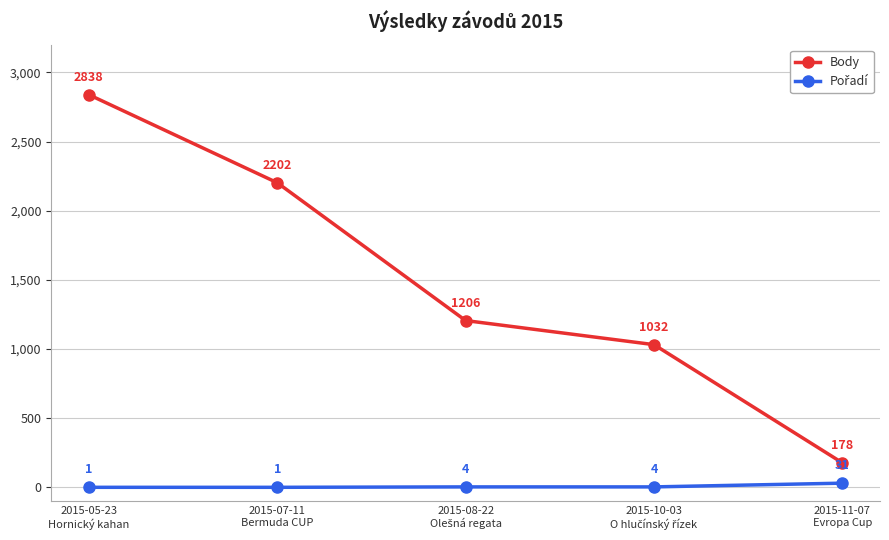

Which series has the widest spread of values?

Body